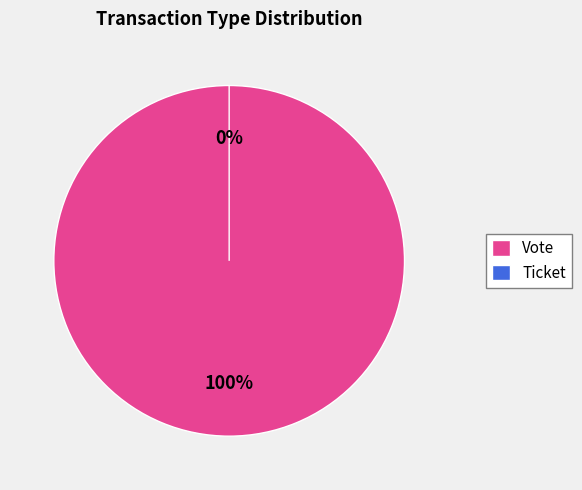

Is it true that Ticket is 0% of the pie?

True